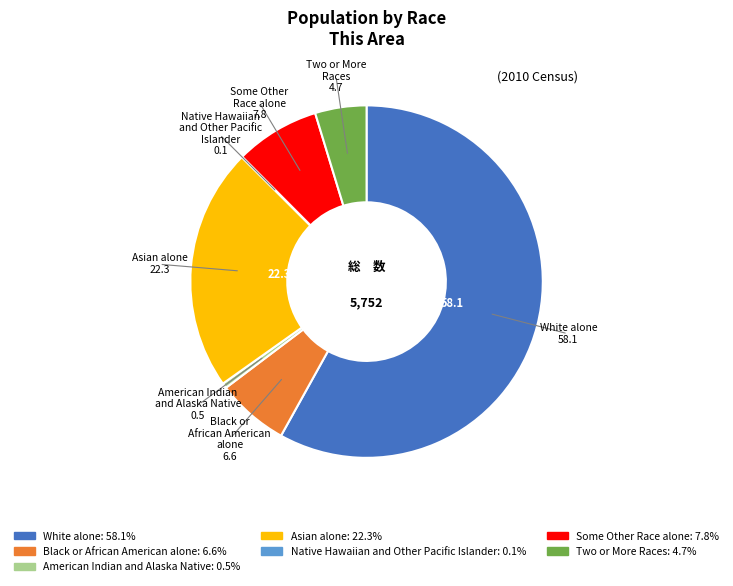

Which category has the biggest portion of the pie?

White alone